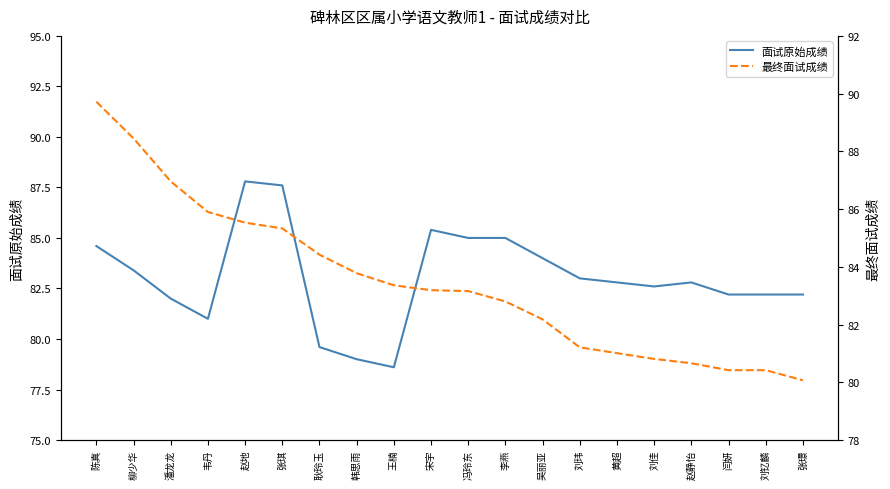

Reading left to right, extract all data points from this chart.

面试原始成绩: 84.6	83.4	82.0	81.0	87.8	87.6	79.6	79.0	78.6	85.4	85.0	85.0	84.0	83.0	82.8	82.6	82.8	82.2	82.2	82.2
最终面试成绩: 89.7	88.5	87.0	85.9	85.5	85.3	84.4	83.8	83.4	83.2	83.2	82.8	82.2	81.2	81.0	80.8	80.7	80.4	80.4	80.1